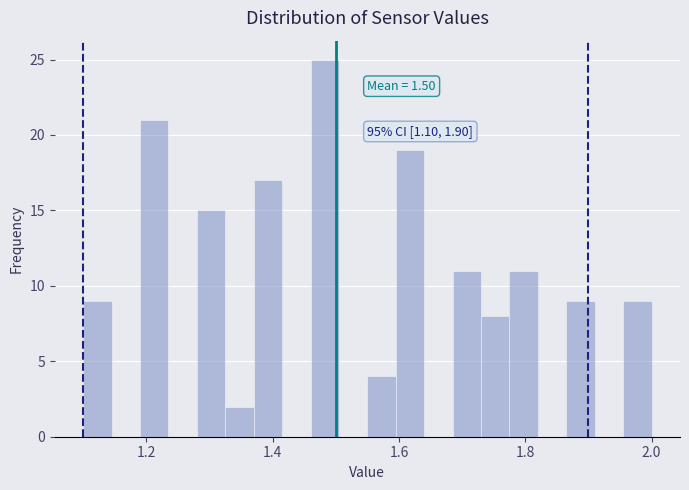

Around what value on the x-axis is the tallest bar? Give the approximate position of its centre, as read against the axis.

1.48